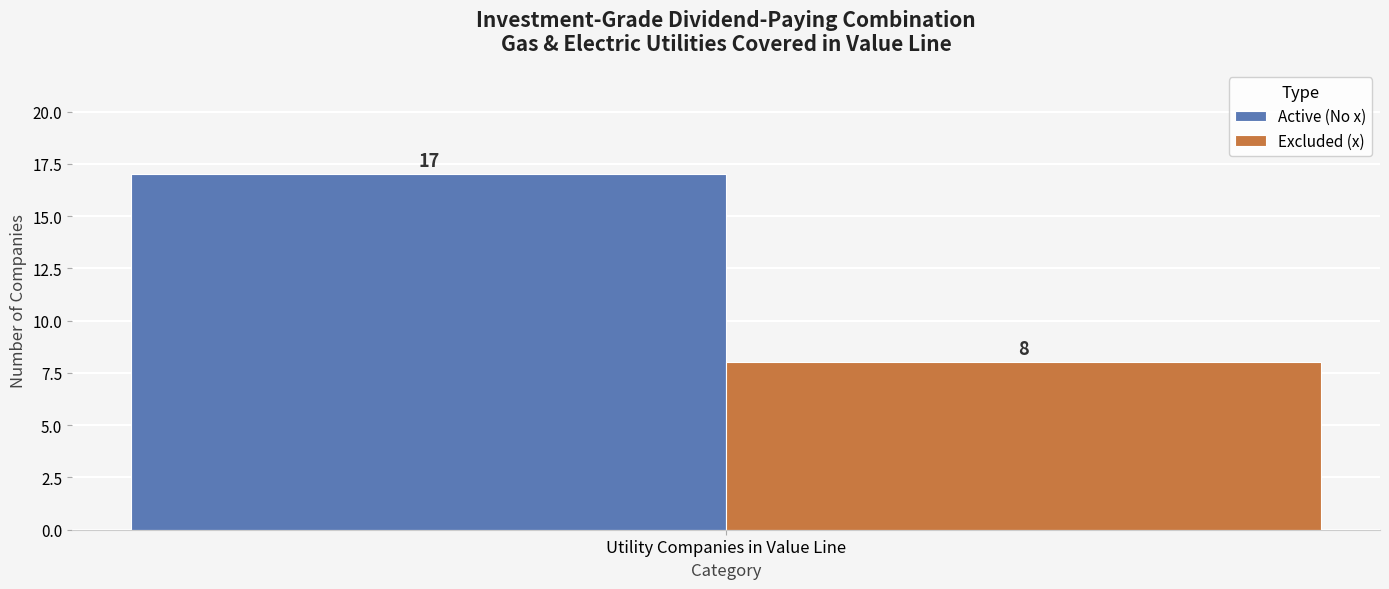

Rank the series by their maximum value, from lowest to highest.

Excluded (x), Active (No x)